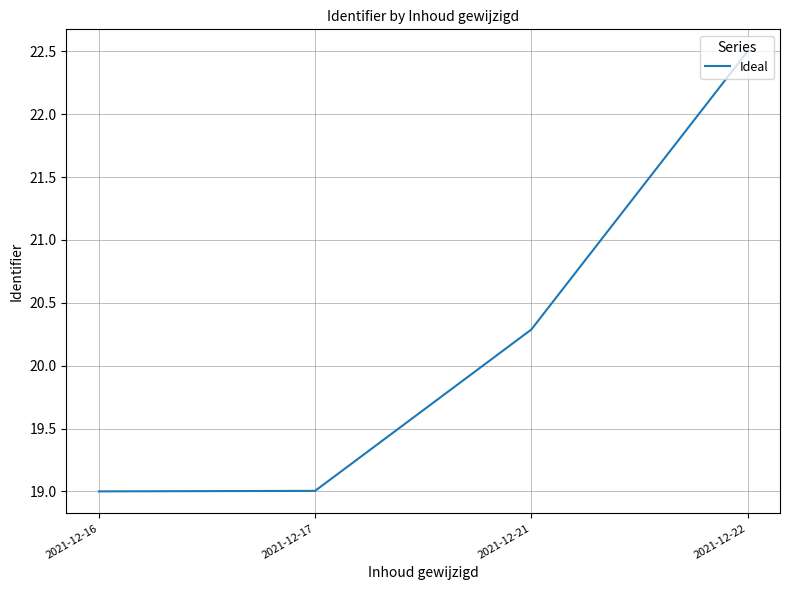

Reading left to right, transcribe all the data shown in this chart.

19.0	19.0	20.3	22.5